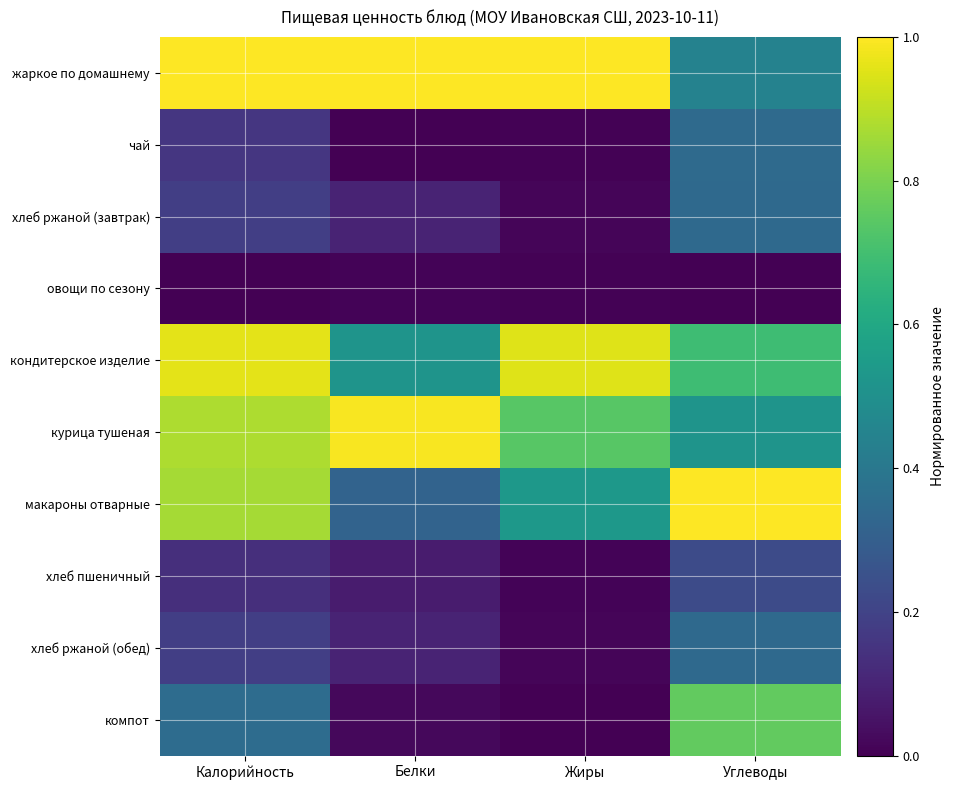

Which series changed the most between Белки and Жиры?

кондитерское изделие